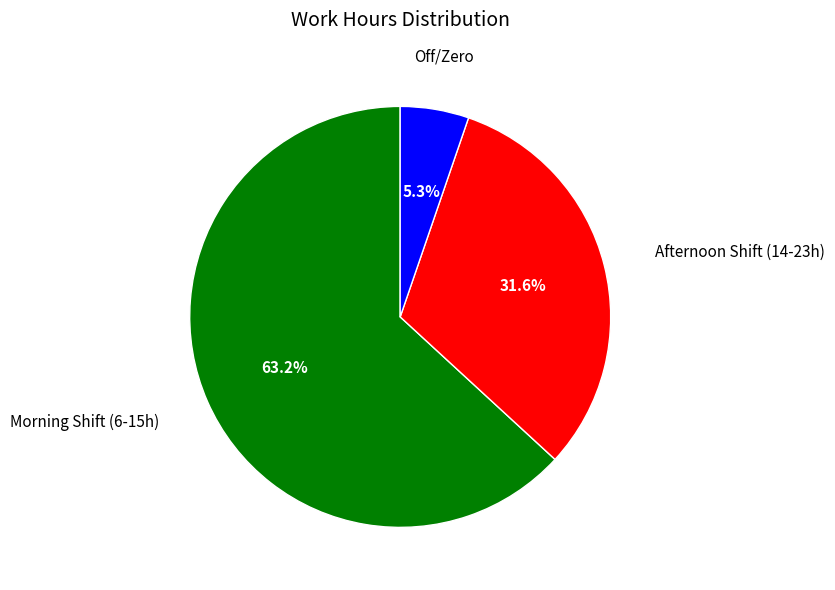

Is there any slice that represents more than half of the pie?

Yes